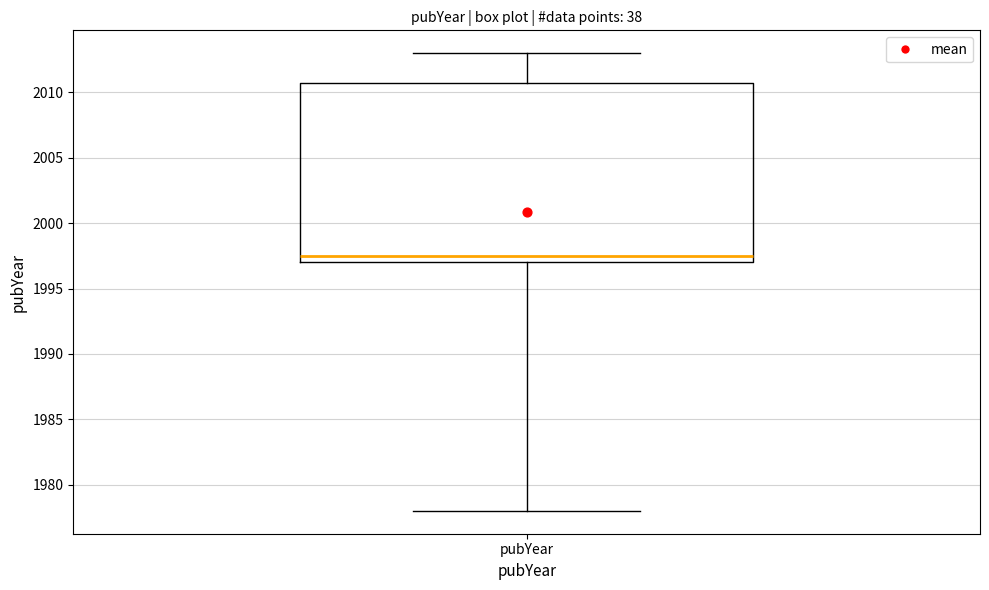

Transcribe this box plot: give where the median line is, the range the box spans, and where the two whiskers end, as read against the y-axis. The values are not printed on the chart, so give them approximately, as read against the axis.

median 1997.5, box 1997.0 to 2011.0, whiskers 1978.0 to 2013.0